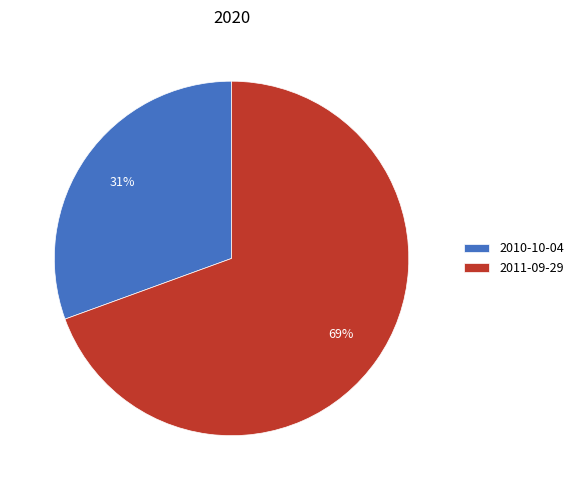

Does any single category account for the majority?

Yes